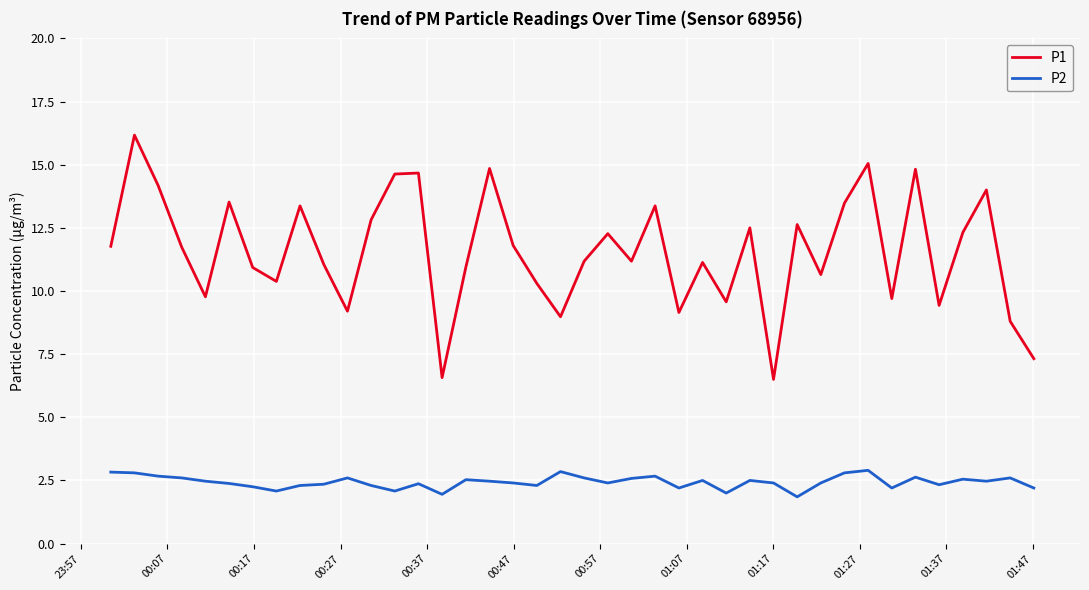

True or false: P1 and P2 intersect in this chart.

False